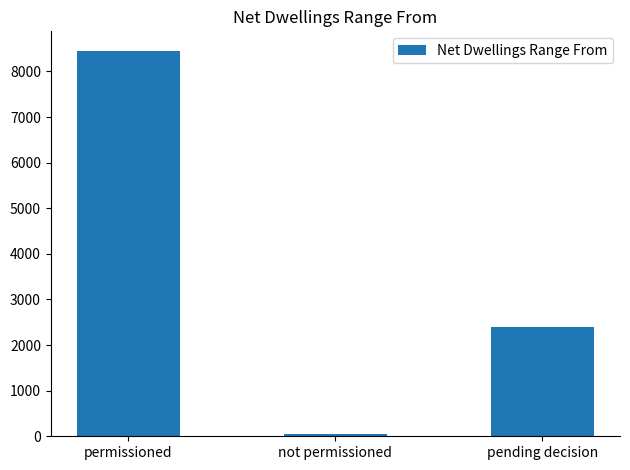

Approximately how many times larger is the value at pending decision compared to not permissioned?

48.9